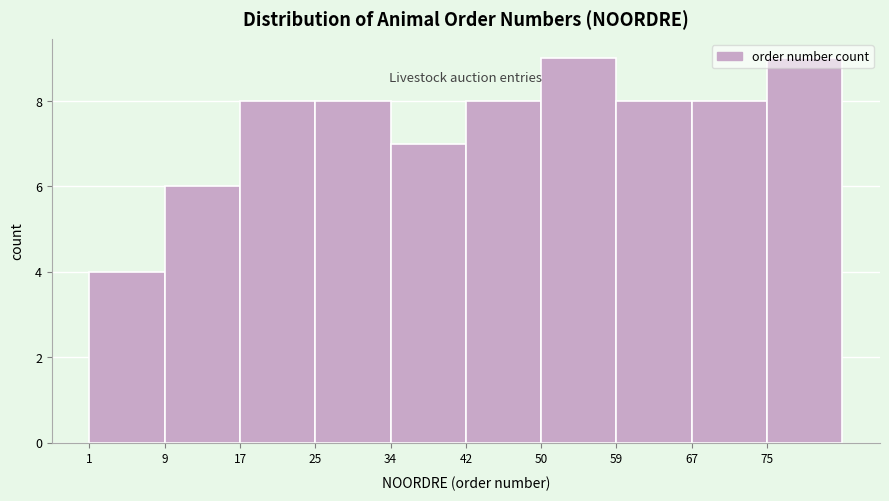

How tall is the bar that spans 67.4 to 75.7 on the x-axis? Neither the bar edges nor the heights are printed on the chart, so give them approximately, as read against the axes.

8